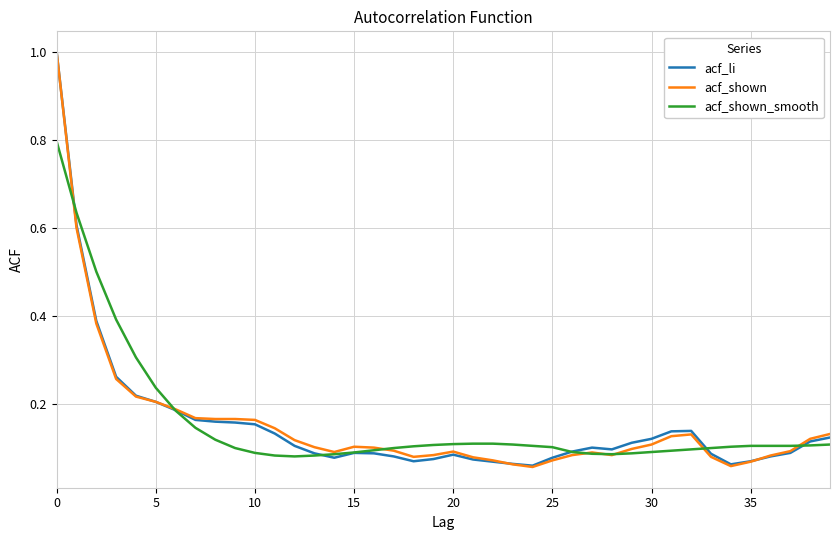

Which series has the widest spread of values?

acf_shown